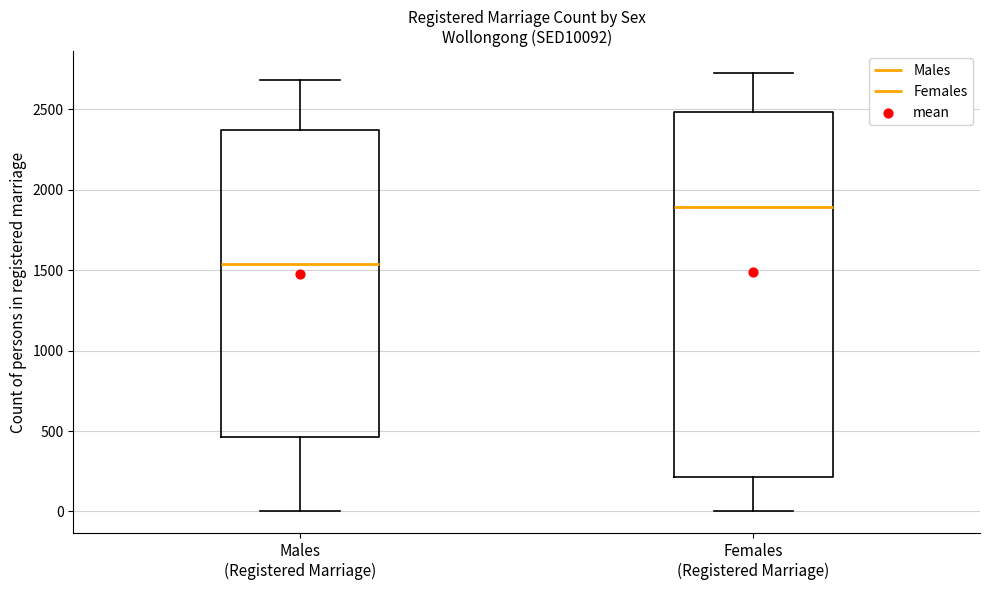

Reading left to right, read every box against the y-axis: the position of its median line, the range the box covers, and the ends of its whiskers. The values are not printed on the chart, so give them approximately, as read against the axis.

Males (Registered Marriage): median 1550, box 450 to 2350, whiskers 0 to 2700
Females (Registered Marriage): median 1900, box 200 to 2500, whiskers 0 to 2700